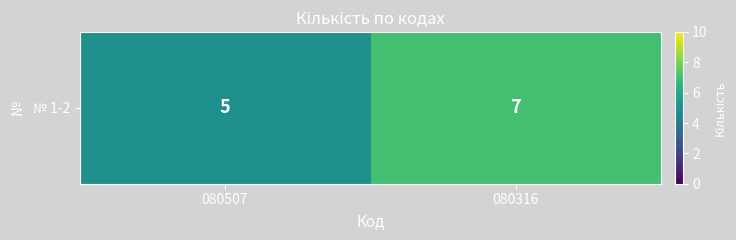

What is the change in value from 080507 to 080316?

+2